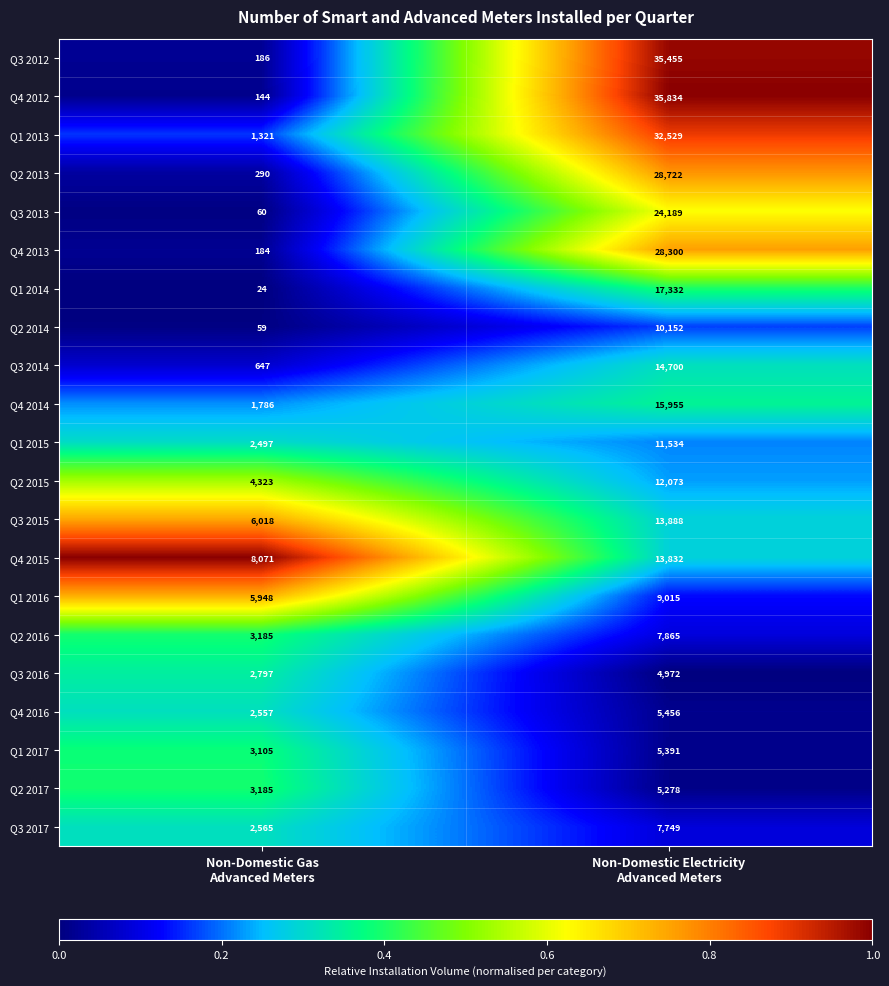

What is the smallest value displayed?

24